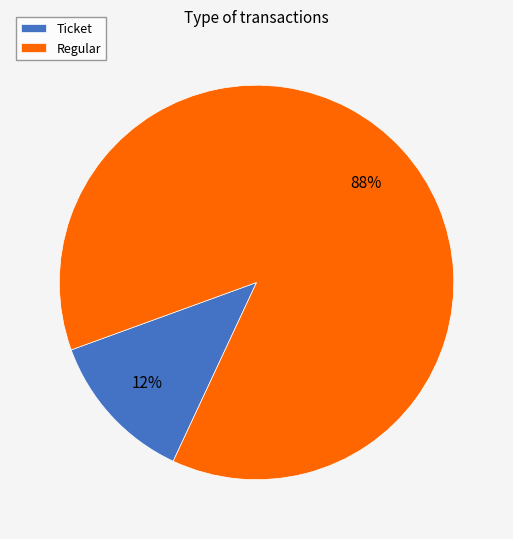

Combined, do Ticket and Regular account for over 50%?

Yes